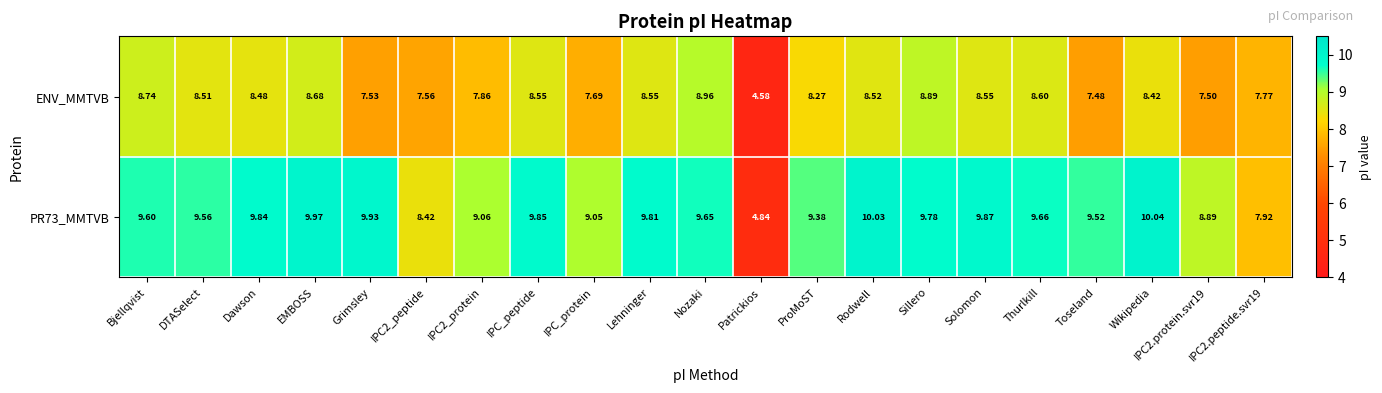

Count the number of data series in this chart.

2